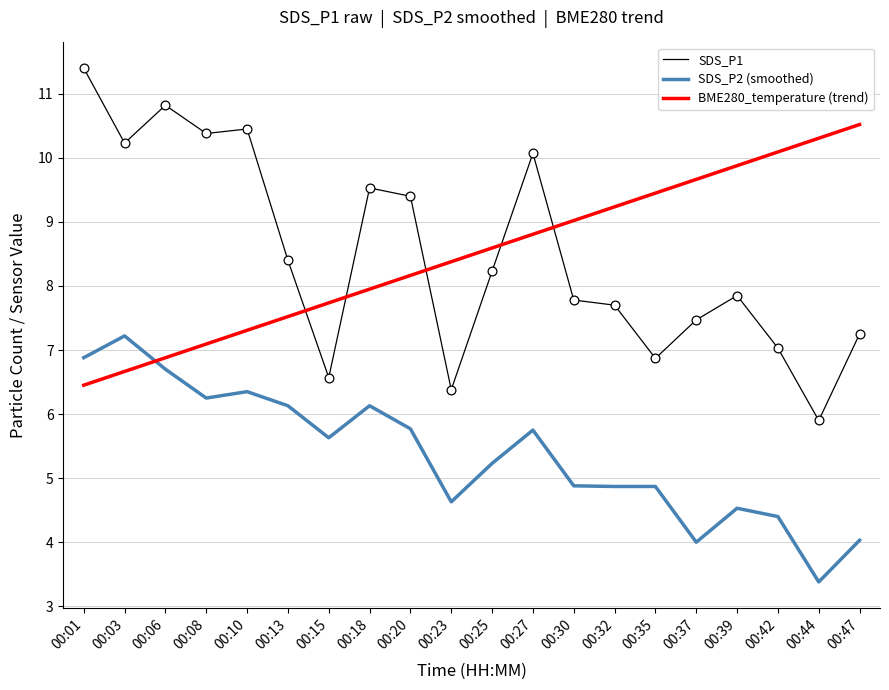

Is the value of SDS_P1 at 00:18 greater than the value of BME280_temperature (trend) at 00:30?

Yes